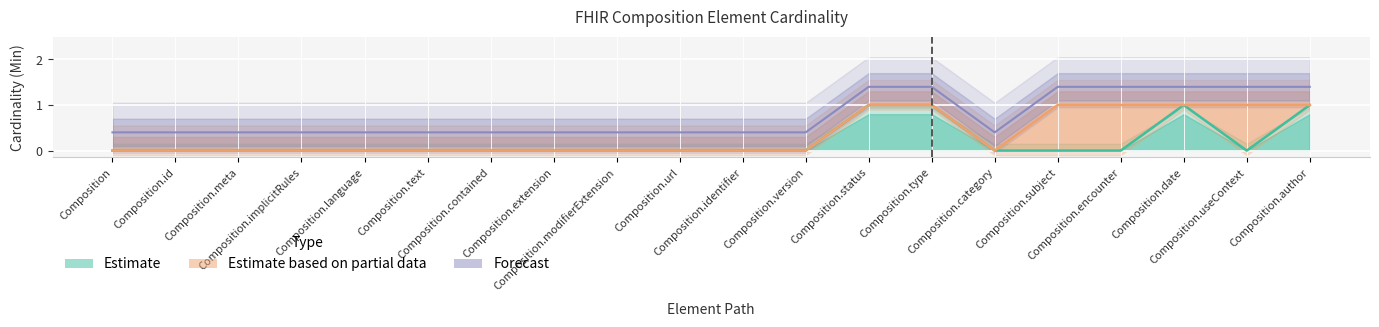

At which category does Base Min reach its first local valley?

Composition.useContext